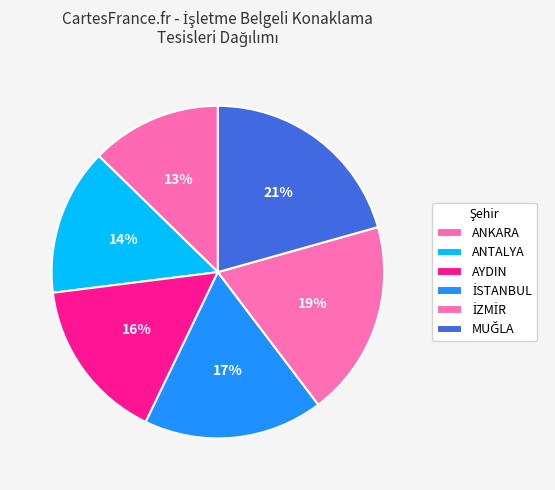

What is the largest slice in the pie chart?

MUĞLA